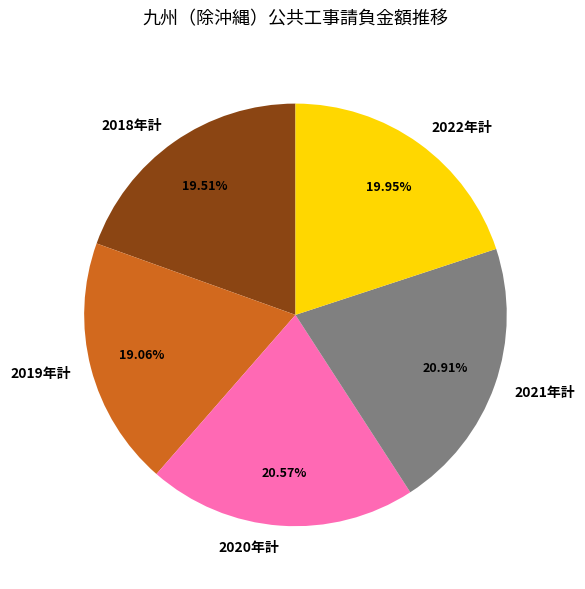

Approximately how many times larger is the value at 2018年計 compared to 2019年計?

1.0